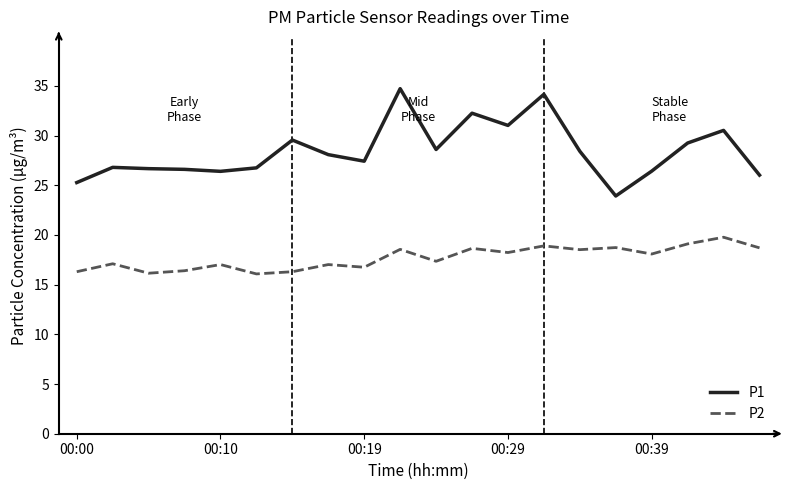

Rank the series by their maximum value, from lowest to highest.

P2, P1